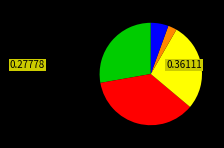

Count the number of slices in the pie.

5